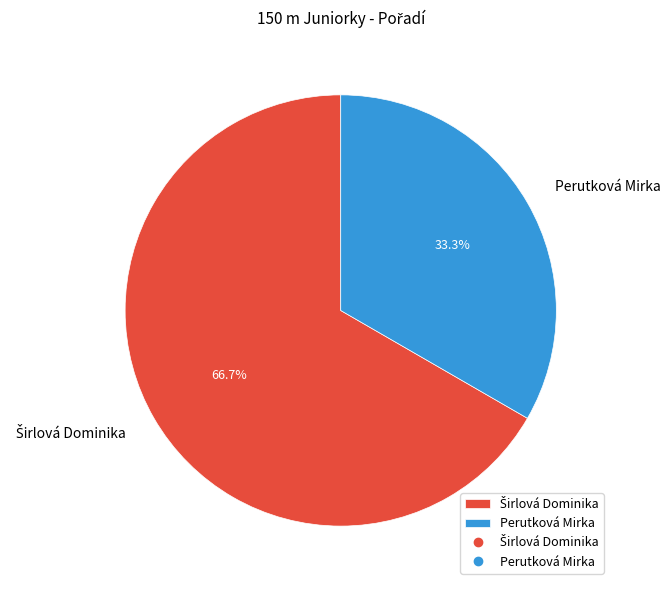

Count the number of slices in the pie.

2